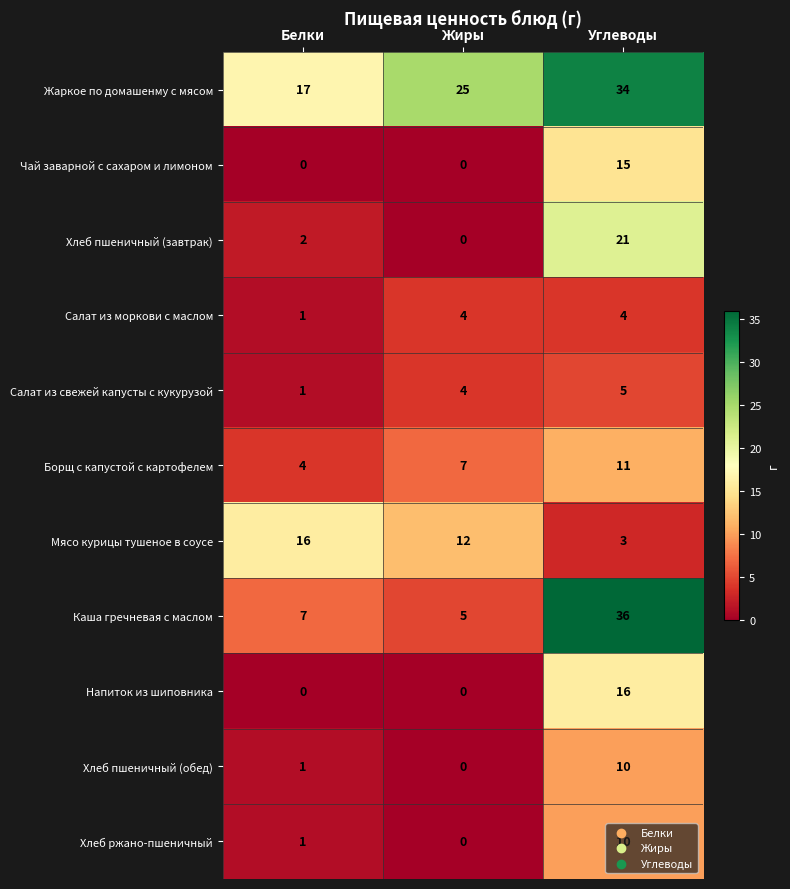

What is the sum of the Хлеб пшеничный (обед) values at Углеводы and Белки?

11